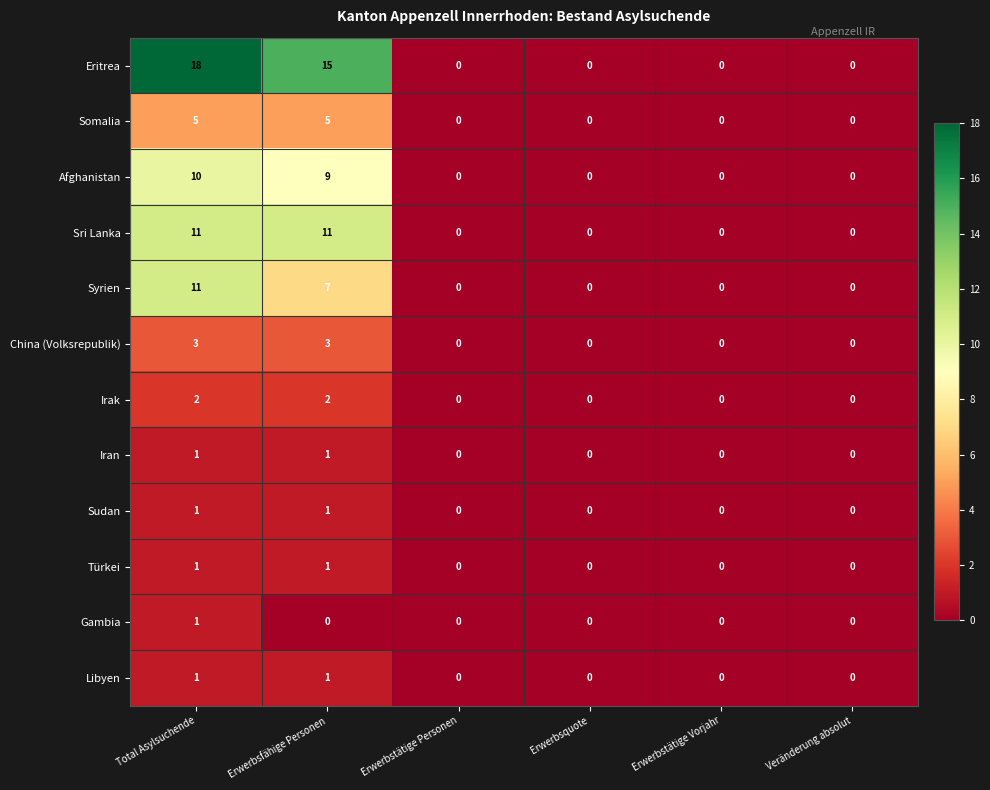

The value of Eritrea at Erwerbsquote is -12. True or false?

False